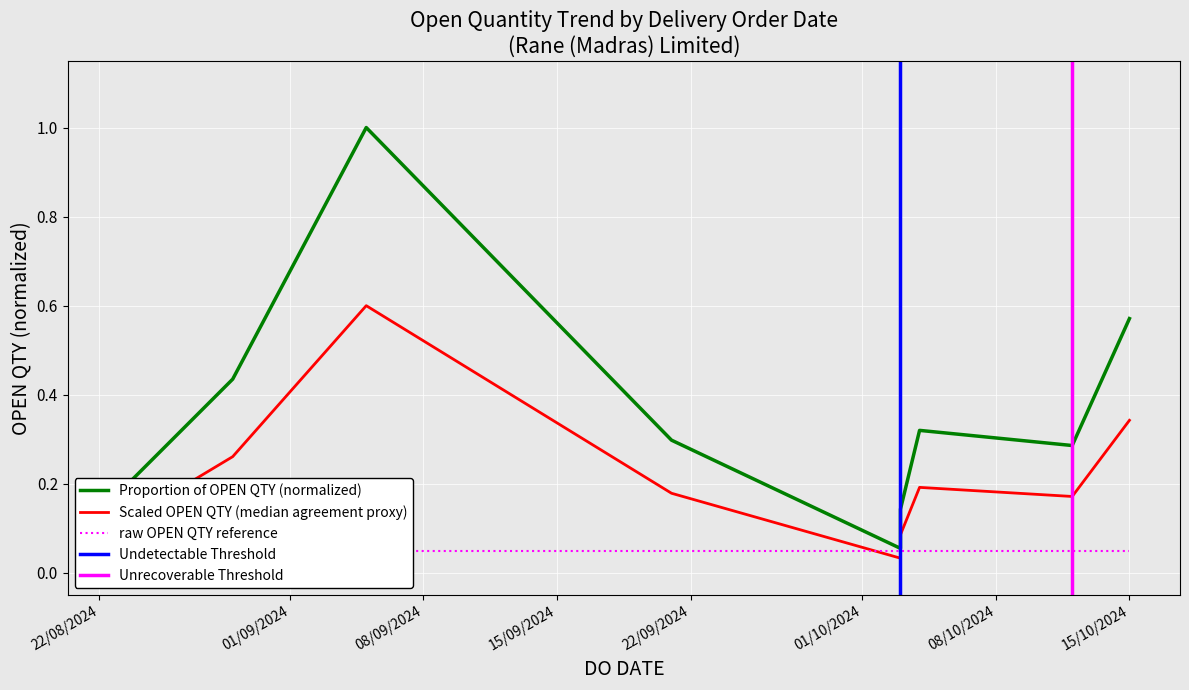

List the labels in order of value, largest first.

05/09/2024, 15/10/2024, 29/08/2024, 04/10/2024, 21/09/2024, 12/10/2024, 23/08/2024, 03/10/2024, 03/10/2024